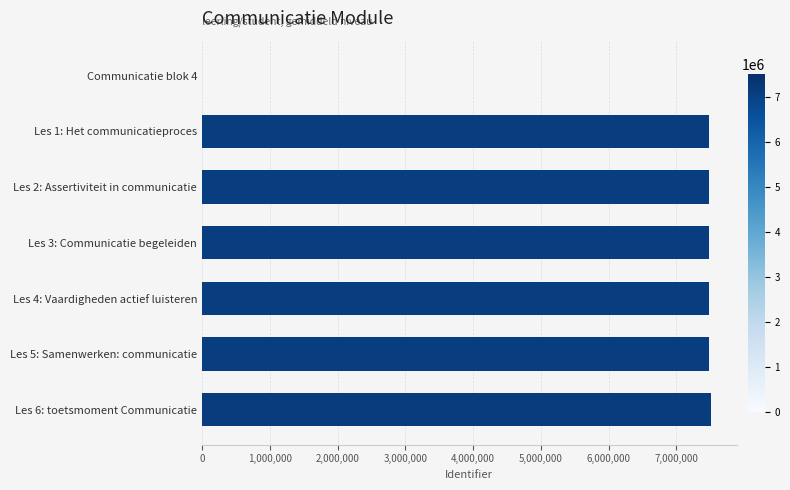

At which label is the value closest to 3756971?

Les 1: Het communicatieproces